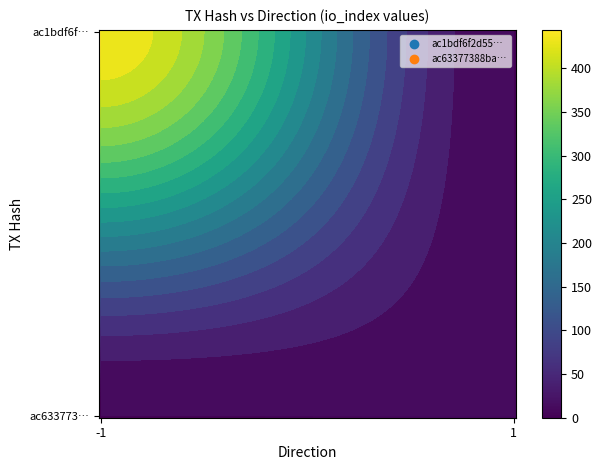

What is the sum of the ac63377388bad38f5b4d48eef5e4f3bf37e30fe values at value and direction?

1.2